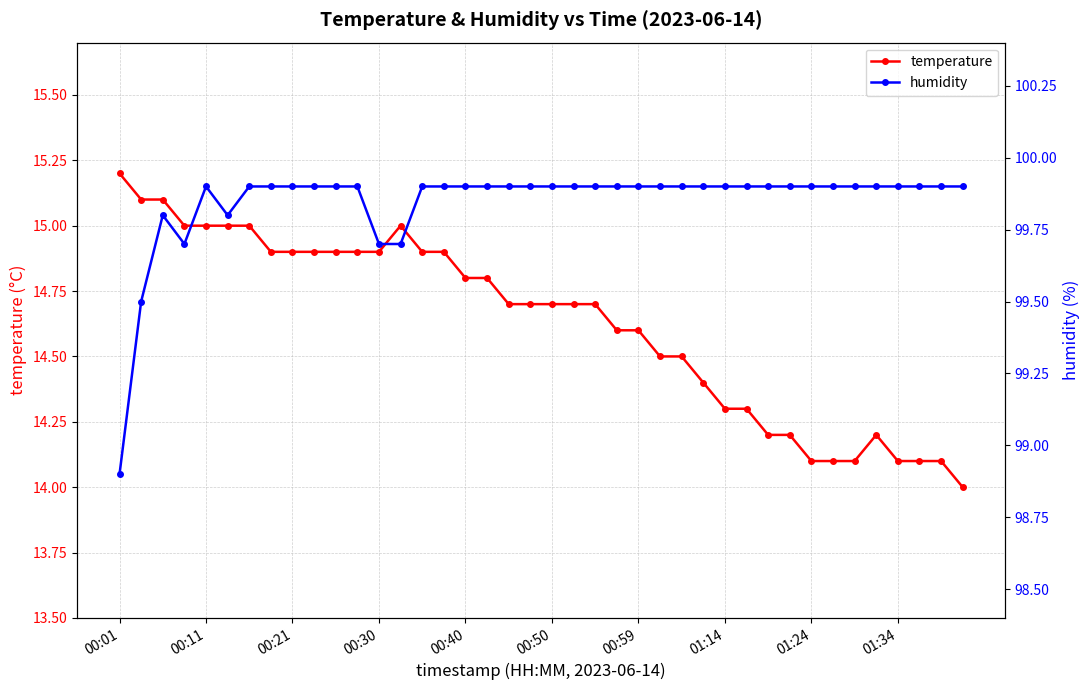

What is the sum of all humidity values?

3993.8